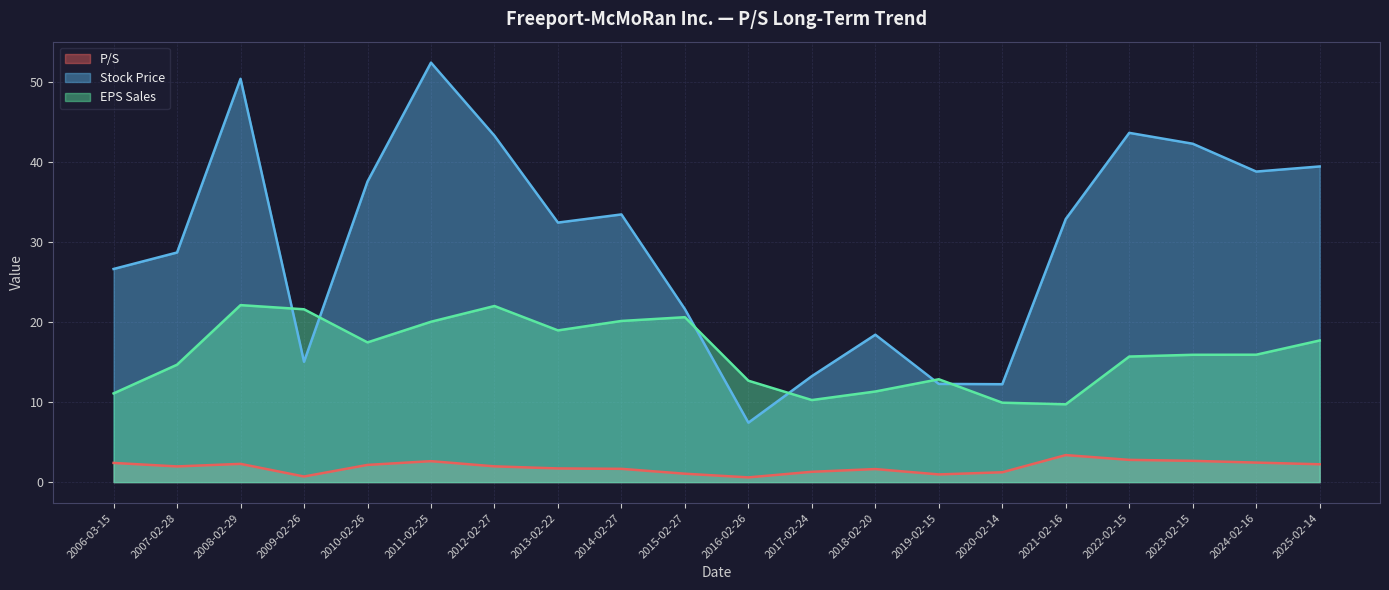

In P/S, how many points are higher than both neighbors (excluding endpoints)?

4